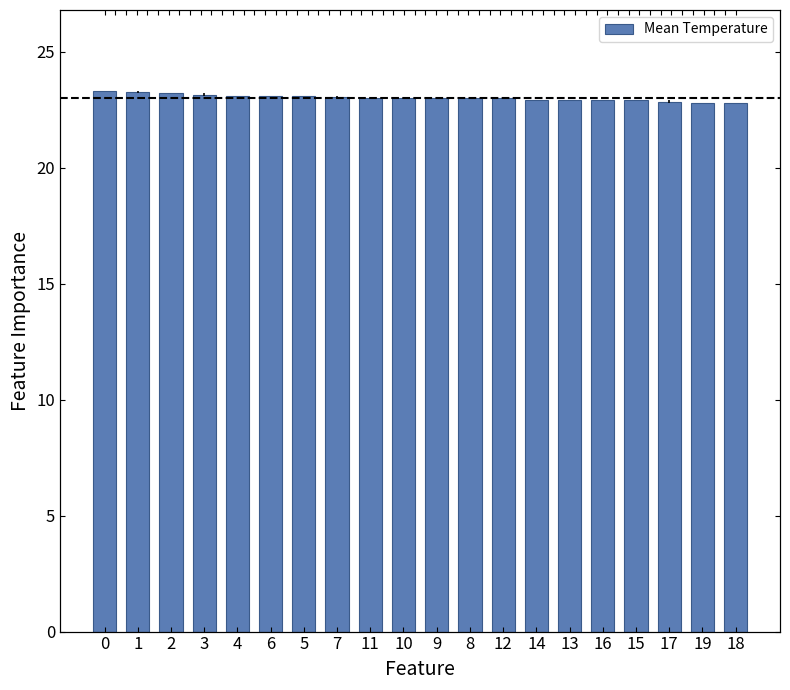

Approximately how many times larger is the value at 10 compared to 7?

1.0